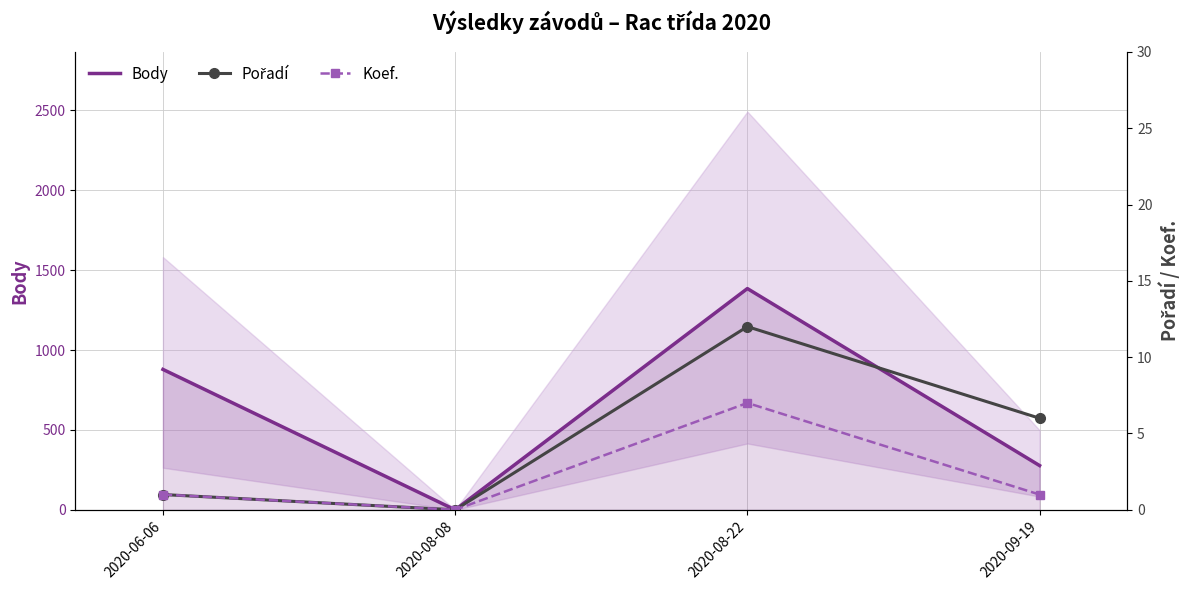

How many values in Koef. are above zero?

3